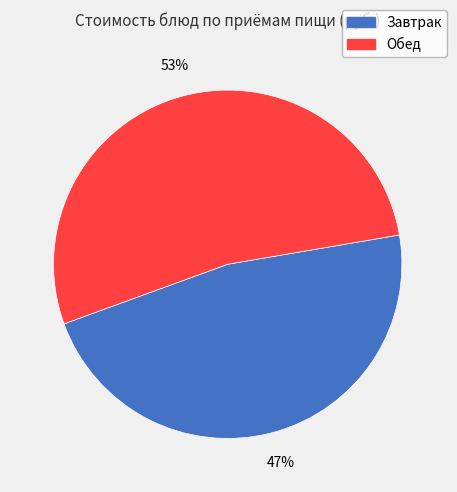

Is there a majority slice in this chart?

Yes